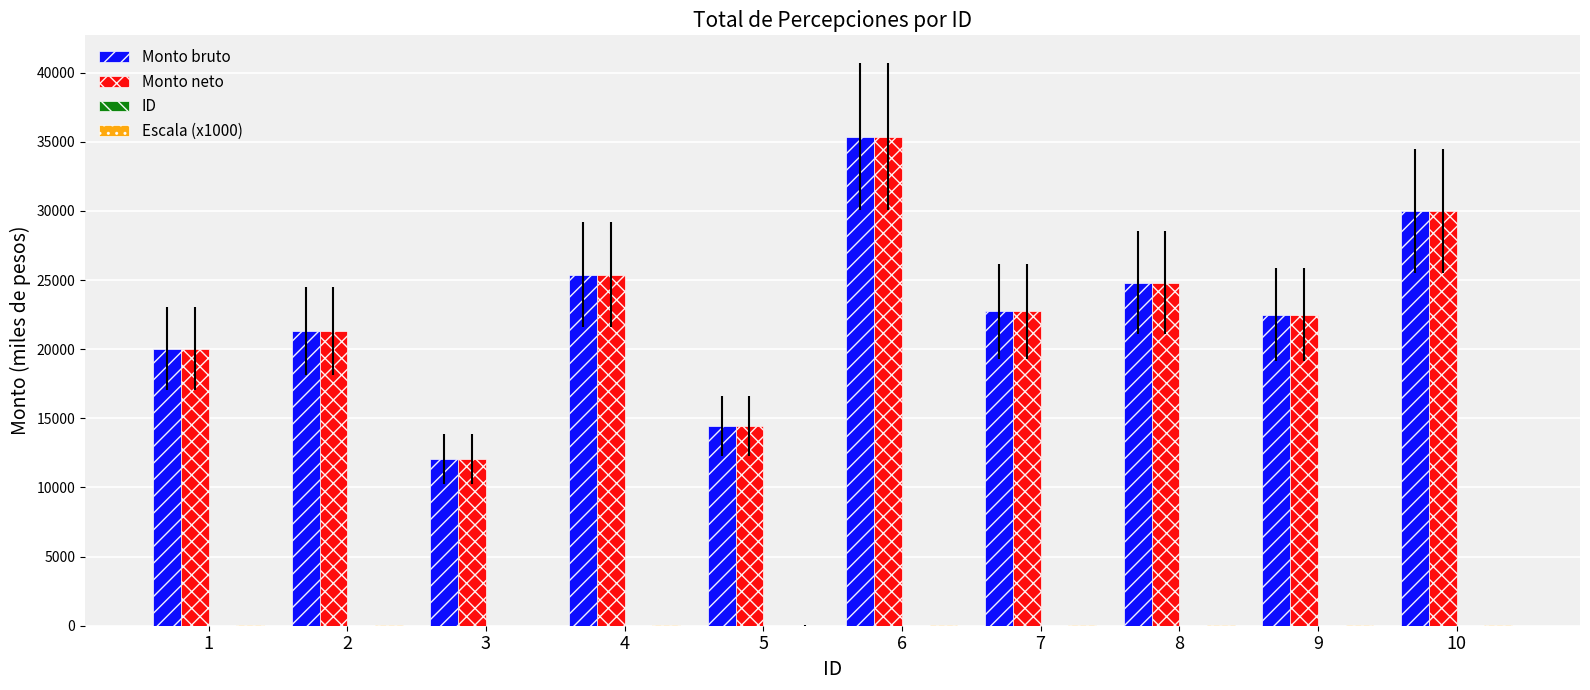

What is the greatest value displayed?

35361.2